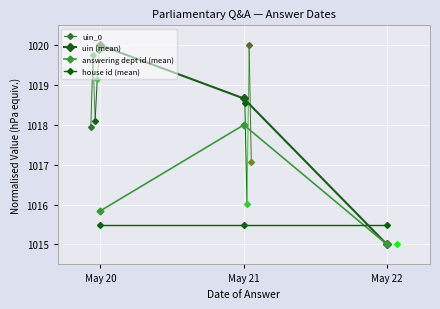

The answering dept id (mean) series shows 1015.0 at May 22. True or false?

True